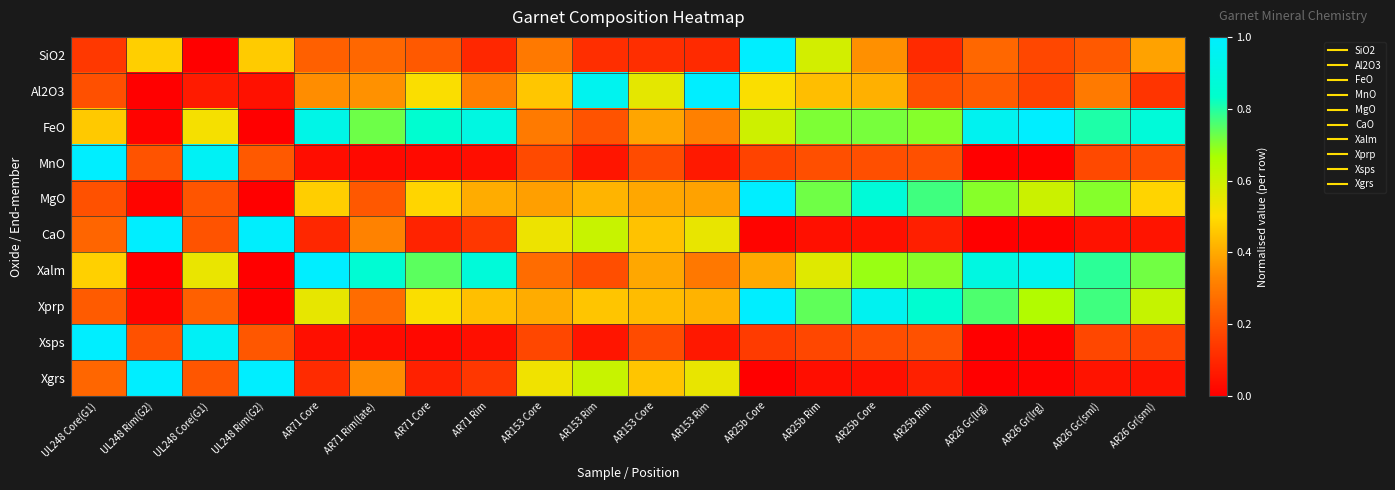

Reading left to right, list all the values displayed in this chart.

SiO2: UL248 Core(G1)=0.1	UL248 Rim(G2)=0.5	UL248 Core(G1)=0.0	UL248 Rim(G2)=0.5	AR71 Core=0.2	AR71 Rim(late)=0.3	AR71 Core=0.2	AR71 Rim=0.1	AR153 Core=0.3	AR153 Rim=0.1	AR153 Core=0.1	AR153 Rim=0.1	AR25b Core=1.0	AR25b Rim=0.6	AR25b Core=0.4	AR25b Rim=0.1	AR26 Gc(lrg)=0.3	AR26 Gr(lrg)=0.2	AR26 Gc(sml)=0.2	AR26 Gr(sml)=0.4
Al2O3: UL248 Core(G1)=0.2	UL248 Rim(G2)=0.0	UL248 Core(G1)=0.1	UL248 Rim(G2)=0.0	AR71 Core=0.3	AR71 Rim(late)=0.4	AR71 Core=0.5	AR71 Rim=0.3	AR153 Core=0.5	AR153 Rim=0.9	AR153 Core=0.6	AR153 Rim=1.0	AR25b Core=0.5	AR25b Rim=0.4	AR25b Core=0.4	AR25b Rim=0.2	AR26 Gc(lrg)=0.2	AR26 Gr(lrg)=0.2	AR26 Gc(sml)=0.3	AR26 Gr(sml)=0.1
FeO: UL248 Core(G1)=0.5	UL248 Rim(G2)=0.0	UL248 Core(G1)=0.5	UL248 Rim(G2)=0.0	AR71 Core=0.9	AR71 Rim(late)=0.7	AR71 Core=0.8	AR71 Rim=0.9	AR153 Core=0.3	AR153 Rim=0.2	AR153 Core=0.4	AR153 Rim=0.3	AR25b Core=0.6	AR25b Rim=0.7	AR25b Core=0.7	AR25b Rim=0.7	AR26 Gc(lrg)=1.0	AR26 Gr(lrg)=1.0	AR26 Gc(sml)=0.8	AR26 Gr(sml)=0.9
MnO: UL248 Core(G1)=1.0	UL248 Rim(G2)=0.2	UL248 Core(G1)=1.0	UL248 Rim(G2)=0.2	AR71 Core=0.0	AR71 Rim(late)=0.0	AR71 Core=0.0	AR71 Rim=0.0	AR153 Core=0.2	AR153 Rim=0.1	AR153 Core=0.2	AR153 Rim=0.1	AR25b Core=0.2	AR25b Rim=0.2	AR25b Core=0.2	AR25b Rim=0.2	AR26 Gc(lrg)=0.0	AR26 Gr(lrg)=0.0	AR26 Gc(sml)=0.2	AR26 Gr(sml)=0.2
MgO: UL248 Core(G1)=0.2	UL248 Rim(G2)=0.0	UL248 Core(G1)=0.2	UL248 Rim(G2)=0.0	AR71 Core=0.5	AR71 Rim(late)=0.2	AR71 Core=0.5	AR71 Rim=0.4	AR153 Core=0.4	AR153 Rim=0.4	AR153 Core=0.4	AR153 Rim=0.4	AR25b Core=1.0	AR25b Rim=0.7	AR25b Core=0.9	AR25b Rim=0.8	AR26 Gc(lrg)=0.7	AR26 Gr(lrg)=0.6	AR26 Gc(sml)=0.7	AR26 Gr(sml)=0.5
CaO: UL248 Core(G1)=0.2	UL248 Rim(G2)=1.0	UL248 Core(G1)=0.2	UL248 Rim(G2)=1.0	AR71 Core=0.1	AR71 Rim(late)=0.3	AR71 Core=0.1	AR71 Rim=0.1	AR153 Core=0.5	AR153 Rim=0.6	AR153 Core=0.4	AR153 Rim=0.5	AR25b Core=0.0	AR25b Rim=0.0	AR25b Core=0.0	AR25b Rim=0.1	AR26 Gc(lrg)=0.0	AR26 Gr(lrg)=0.0	AR26 Gc(sml)=0.0	AR26 Gr(sml)=0.1
Xalm: UL248 Core(G1)=0.5	UL248 Rim(G2)=0.0	UL248 Core(G1)=0.5	UL248 Rim(G2)=0.0	AR71 Core=1.0	AR71 Rim(late)=0.9	AR71 Core=0.7	AR71 Rim=0.9	AR153 Core=0.3	AR153 Rim=0.2	AR153 Core=0.4	AR153 Rim=0.3	AR25b Core=0.4	AR25b Rim=0.6	AR25b Core=0.7	AR25b Rim=0.7	AR26 Gc(lrg)=0.9	AR26 Gr(lrg)=0.9	AR26 Gc(sml)=0.8	AR26 Gr(sml)=0.7
Xprp: UL248 Core(G1)=0.2	UL248 Rim(G2)=0.0	UL248 Core(G1)=0.2	UL248 Rim(G2)=0.0	AR71 Core=0.5	AR71 Rim(late)=0.3	AR71 Core=0.5	AR71 Rim=0.4	AR153 Core=0.4	AR153 Rim=0.5	AR153 Core=0.4	AR153 Rim=0.4	AR25b Core=1.0	AR25b Rim=0.7	AR25b Core=1.0	AR25b Rim=0.8	AR26 Gc(lrg)=0.8	AR26 Gr(lrg)=0.6	AR26 Gc(sml)=0.8	AR26 Gr(sml)=0.6
Xsps: UL248 Core(G1)=1.0	UL248 Rim(G2)=0.2	UL248 Core(G1)=1.0	UL248 Rim(G2)=0.2	AR71 Core=0.0	AR71 Rim(late)=0.0	AR71 Core=0.0	AR71 Rim=0.0	AR153 Core=0.2	AR153 Rim=0.1	AR153 Core=0.2	AR153 Rim=0.1	AR25b Core=0.1	AR25b Rim=0.2	AR25b Core=0.2	AR25b Rim=0.2	AR26 Gc(lrg)=0.0	AR26 Gr(lrg)=0.0	AR26 Gc(sml)=0.2	AR26 Gr(sml)=0.2
Xgrs: UL248 Core(G1)=0.3	UL248 Rim(G2)=1.0	UL248 Core(G1)=0.2	UL248 Rim(G2)=1.0	AR71 Core=0.1	AR71 Rim(late)=0.3	AR71 Core=0.1	AR71 Rim=0.1	AR153 Core=0.5	AR153 Rim=0.6	AR153 Core=0.5	AR153 Rim=0.5	AR25b Core=0.0	AR25b Rim=0.0	AR25b Core=0.0	AR25b Rim=0.1	AR26 Gc(lrg)=0.0	AR26 Gr(lrg)=0.0	AR26 Gc(sml)=0.0	AR26 Gr(sml)=0.1